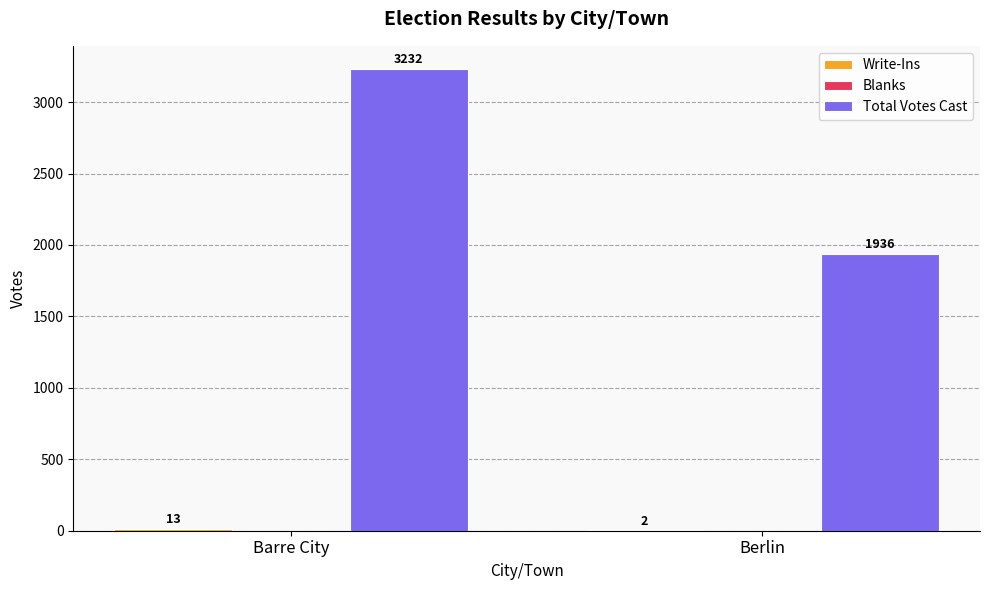

What is the maximum value for Total Votes Cast?

3232